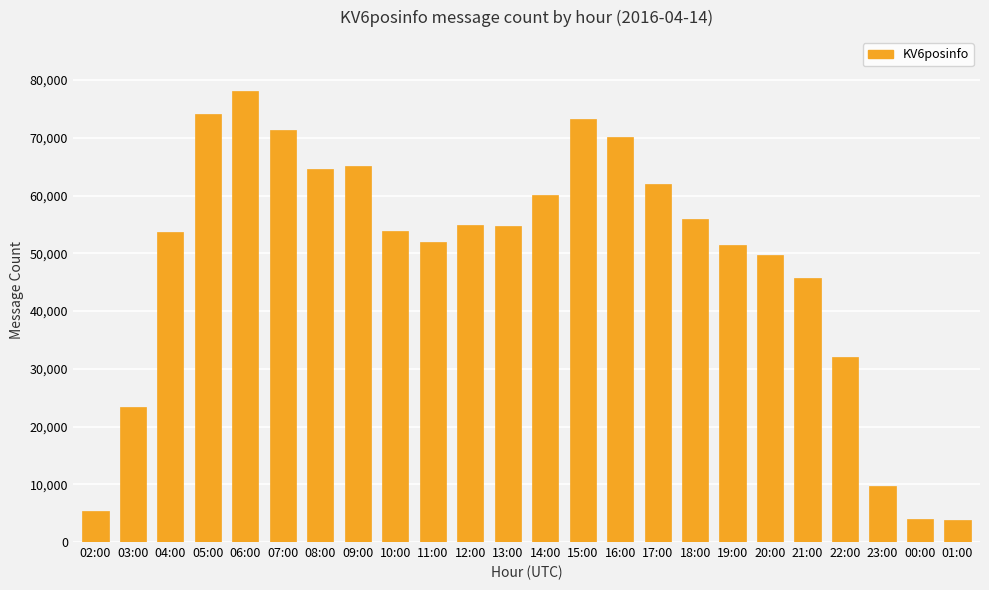

What is the change in value from 14:00 to 17:00?

+1817